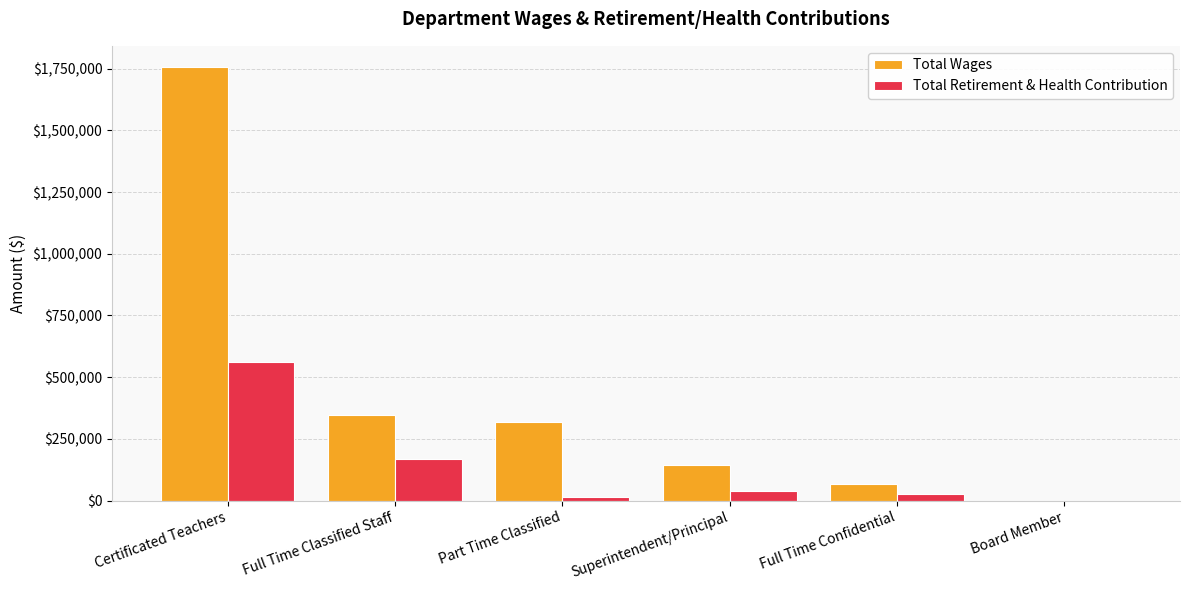

Is the value of Total Retirement & Health Contribution at Board Member greater than the value of Total Wages at Part Time Classified?

No